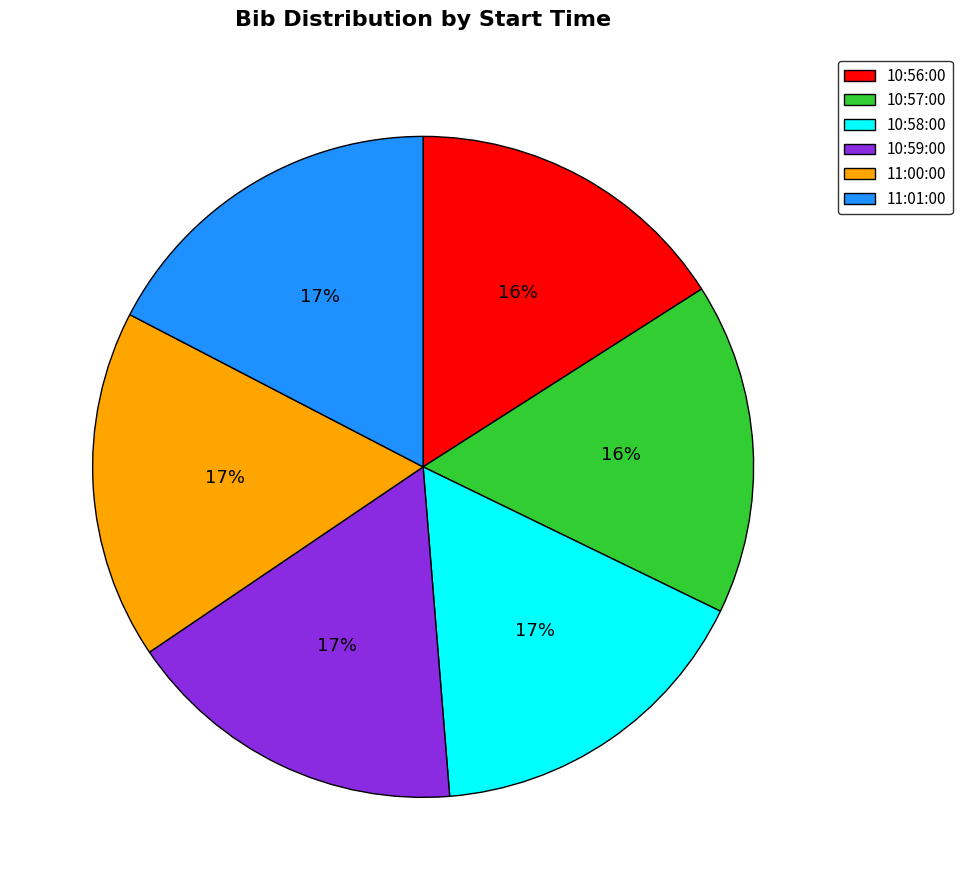

What percentage is the 11:01:00 slice, to the nearest percent?

17%